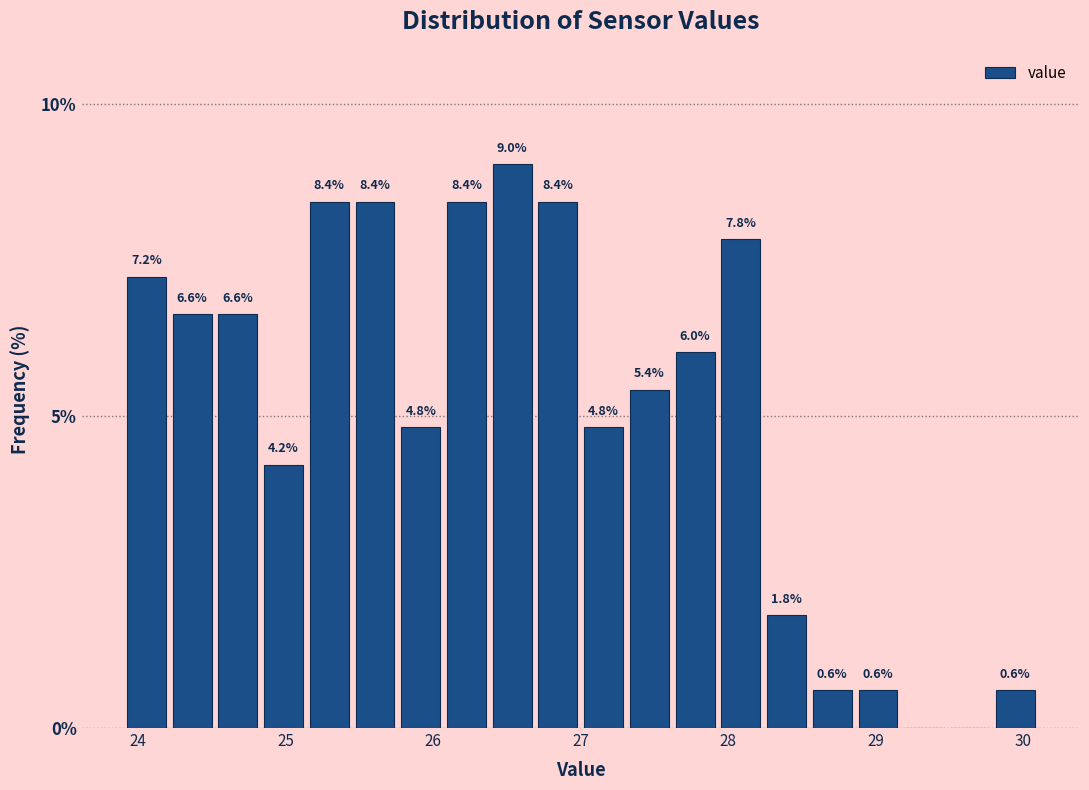

Around what value on the x-axis is the tallest bar? Give the approximate position of its centre, as read against the axis.

26.5